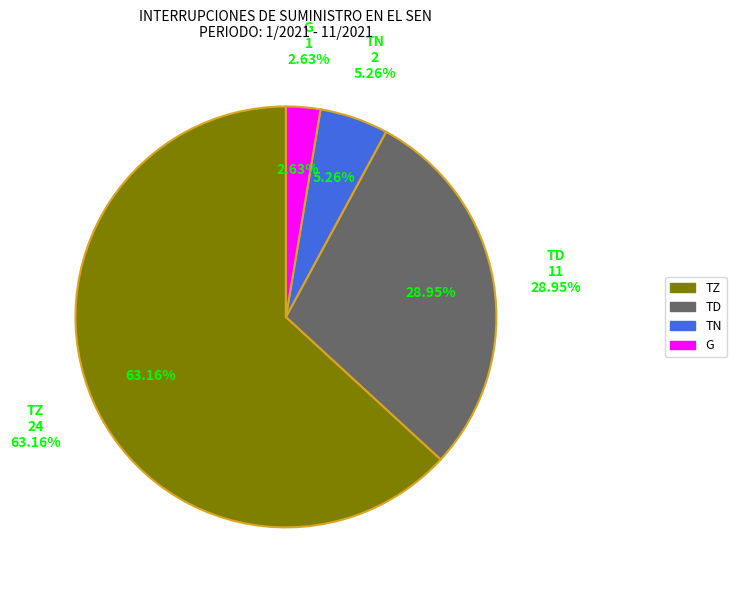

Which category has the smallest portion of the pie?

G